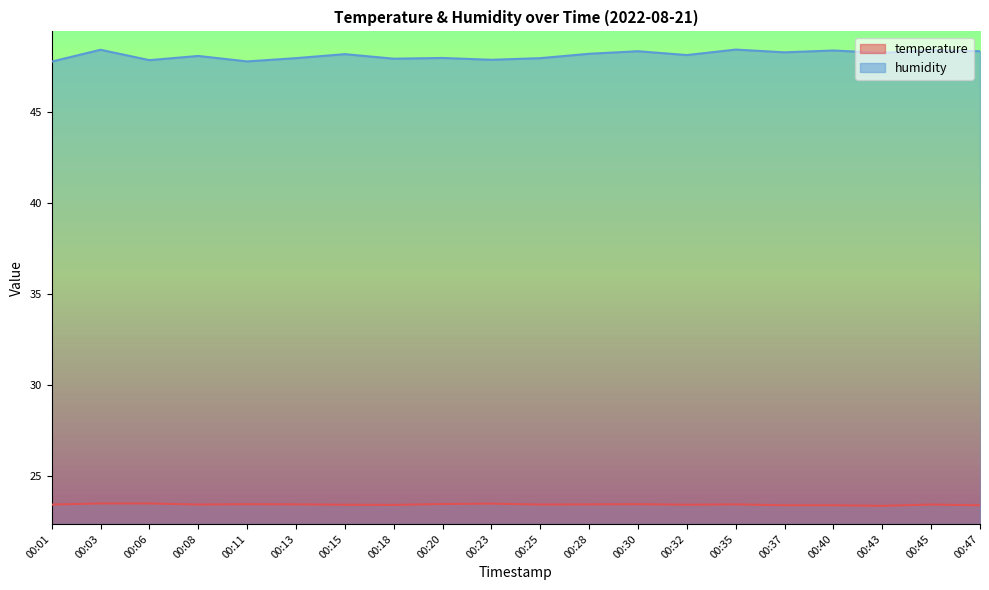

At which label is humidity closest to 48?

00:20